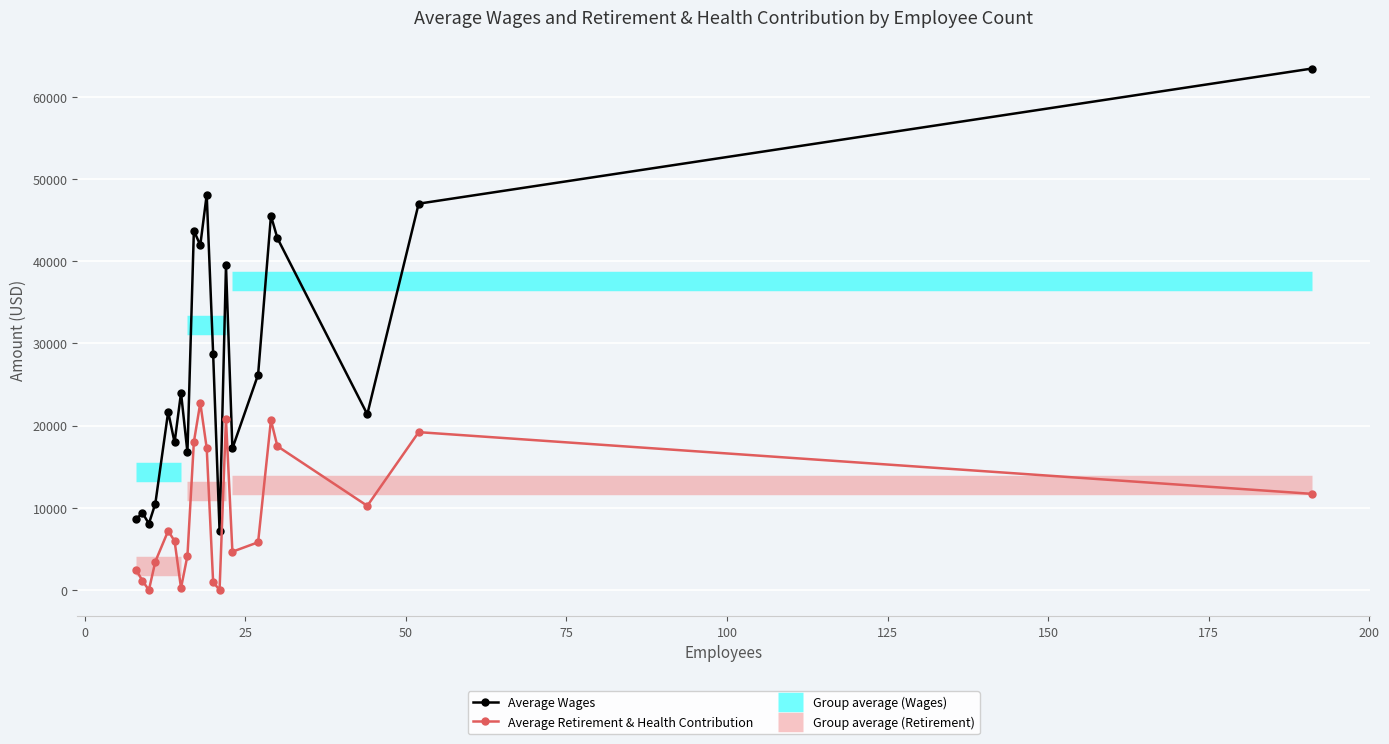

True or false: Average Wages has more than 2 interior local peaks.

True